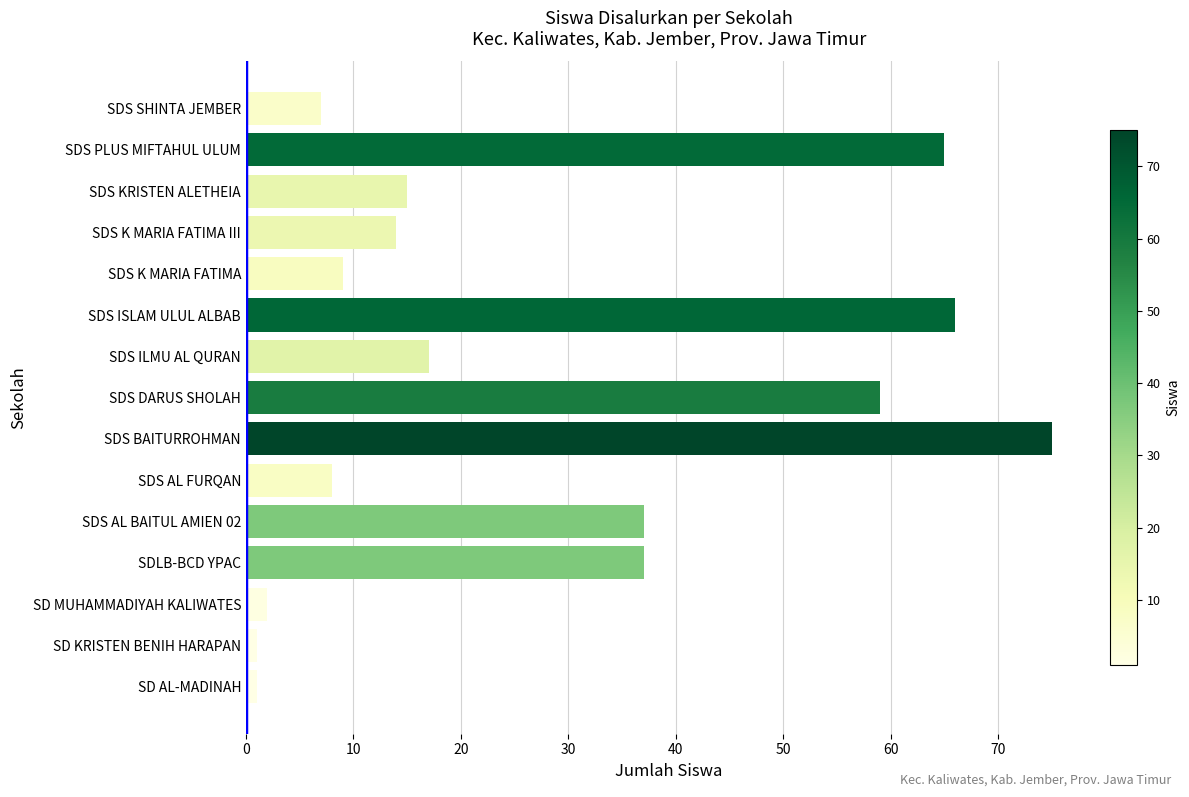

Does the chart contain any negative values?

No